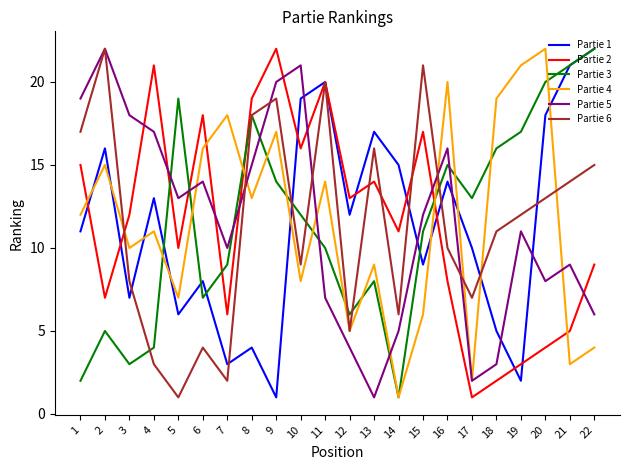

What is the sum of the Partie 1 values at 4 and 14?

28